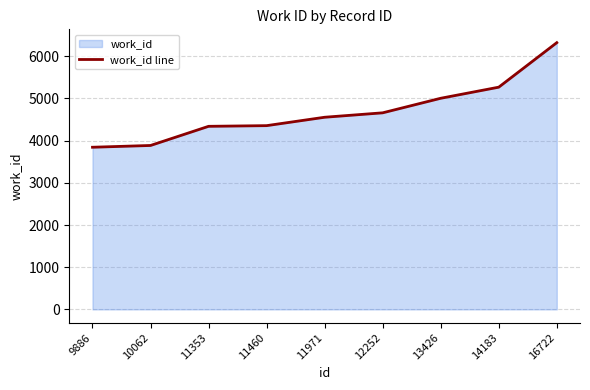

Reading left to right, transcribe all the data shown in this chart.

9886=3844	10062=3886	11353=4340	11460=4356	11971=4555	12252=4660	13426=5005	14183=5268	16722=6323